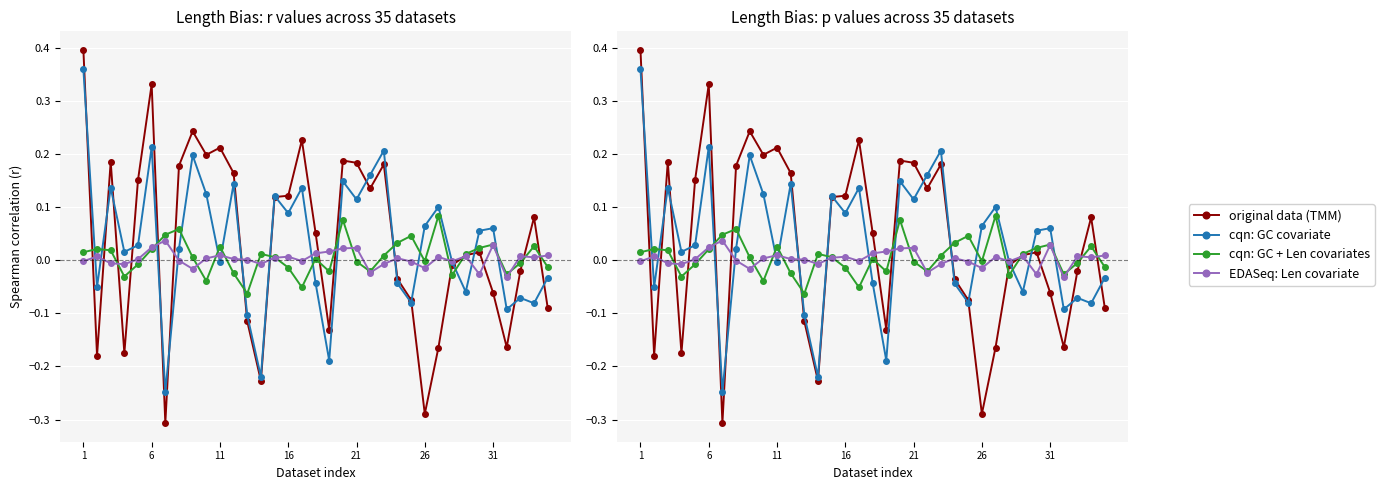

True or false: original data (TMM) has a value of -0.0 at 32.

False